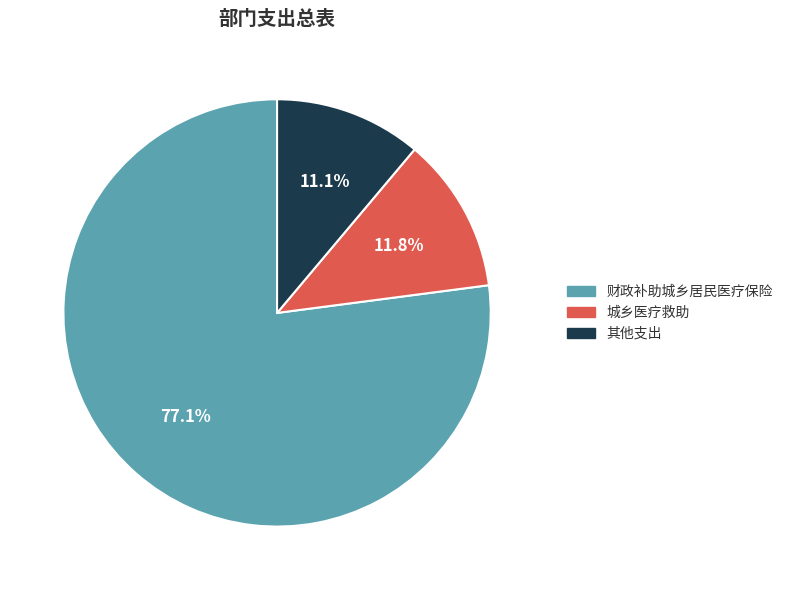

Combined, do 财政补助城乡居民医疗保险 and 城乡医疗救助 account for over 50%?

Yes